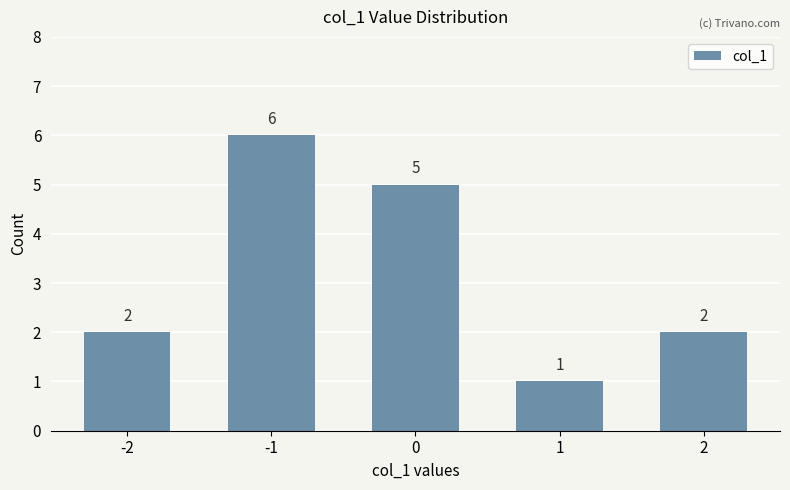

What is the ratio of the value at 0 to the value at 1?

5.0